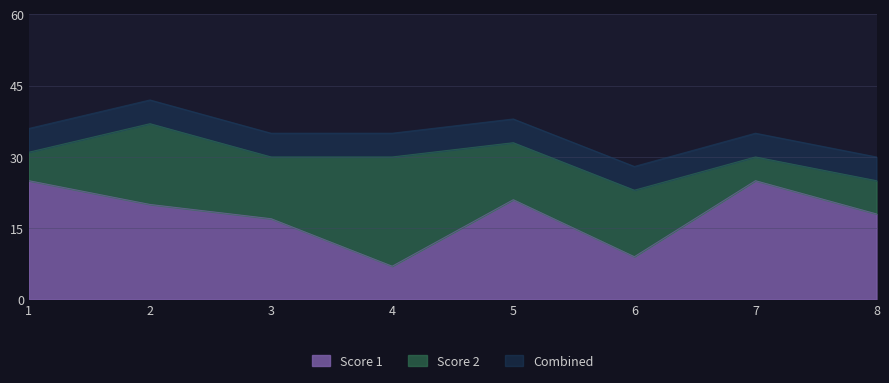

Count the number of categories in the chart.

8